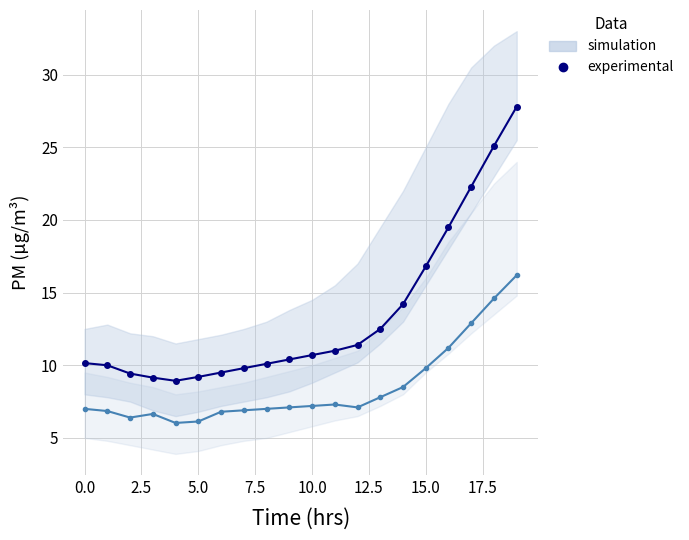

True or false: P1 (experimental) and P2 (experimental) intersect in this chart.

False